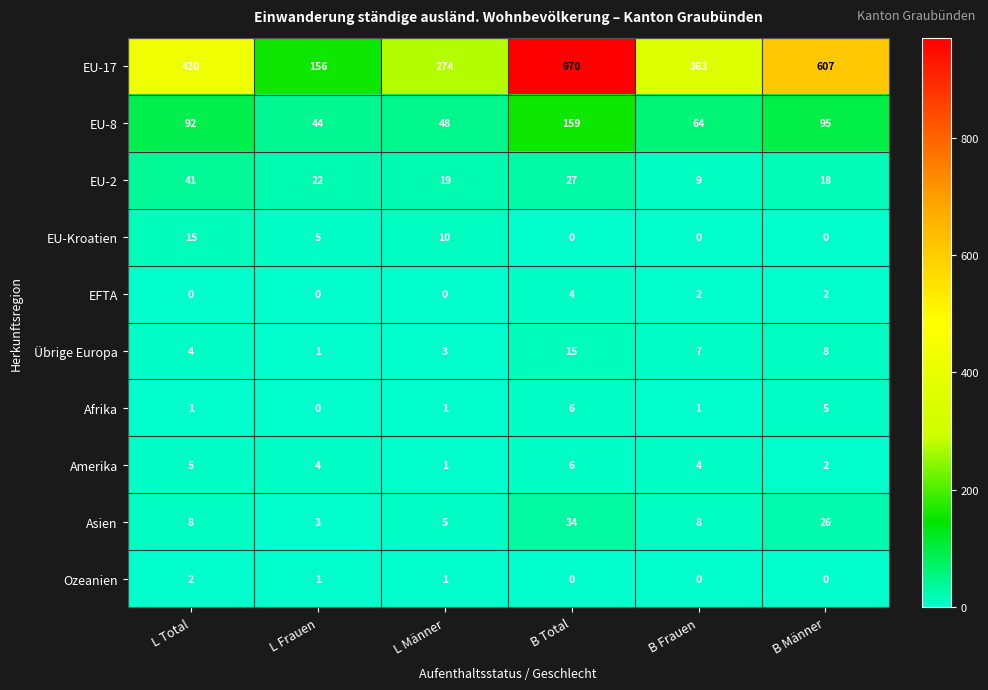

What is the minimum value for Asien?

3